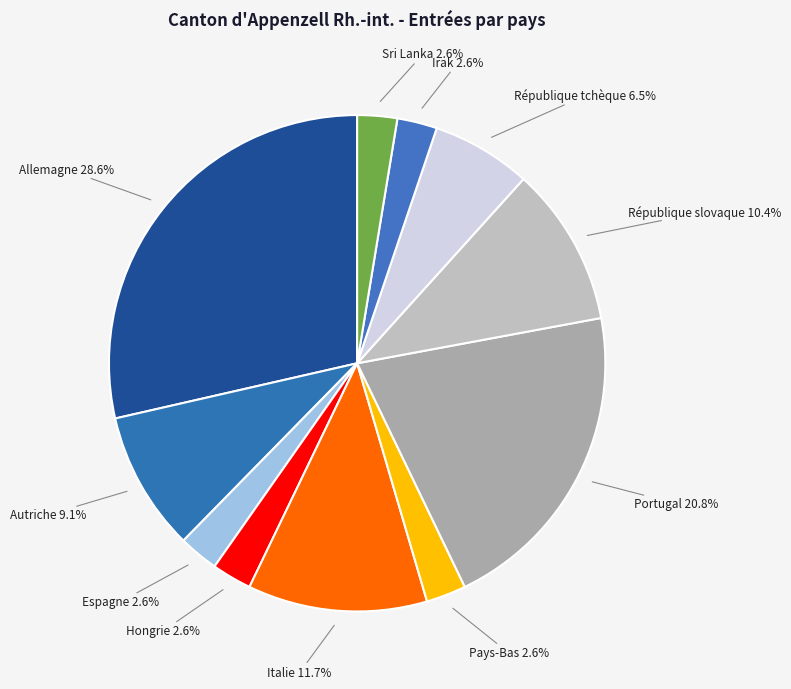

The Allemagne slice represents 29% of the pie. True or false?

True